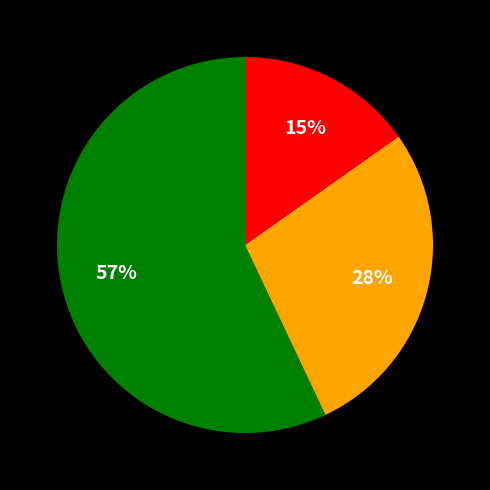

Is there any slice that represents more than half of the pie?

Yes